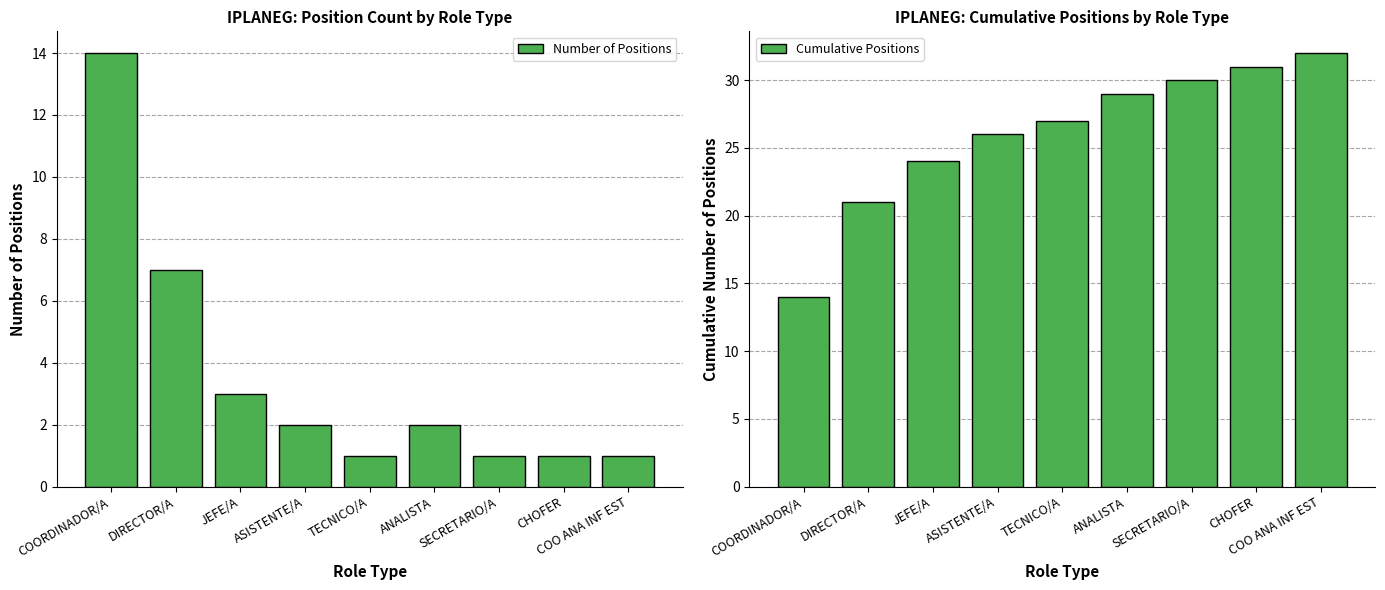

Reading left to right, what are all the values shown in this chart?

Number of Positions: 14	7	3	2	1	2	1	1	1
Cumulative Positions: 14	21	24	26	27	29	30	31	32